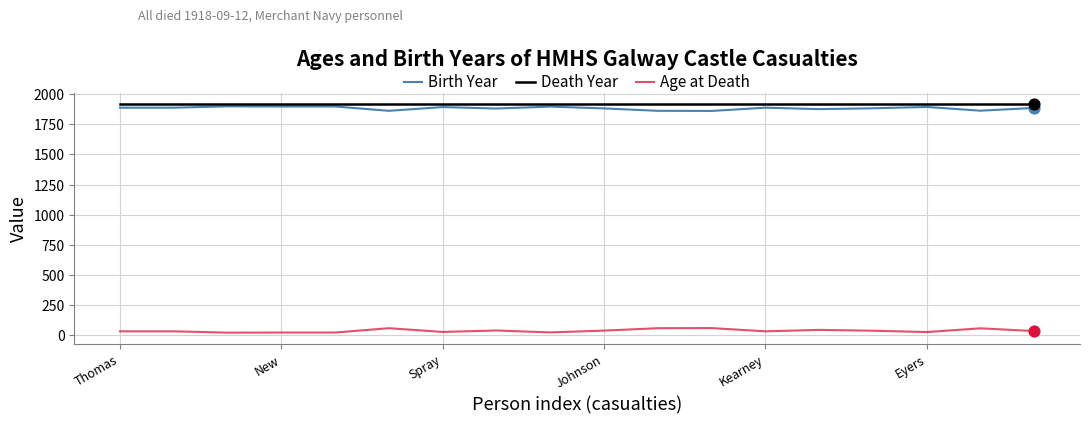

What is the minimum value for Birth Year?

1862